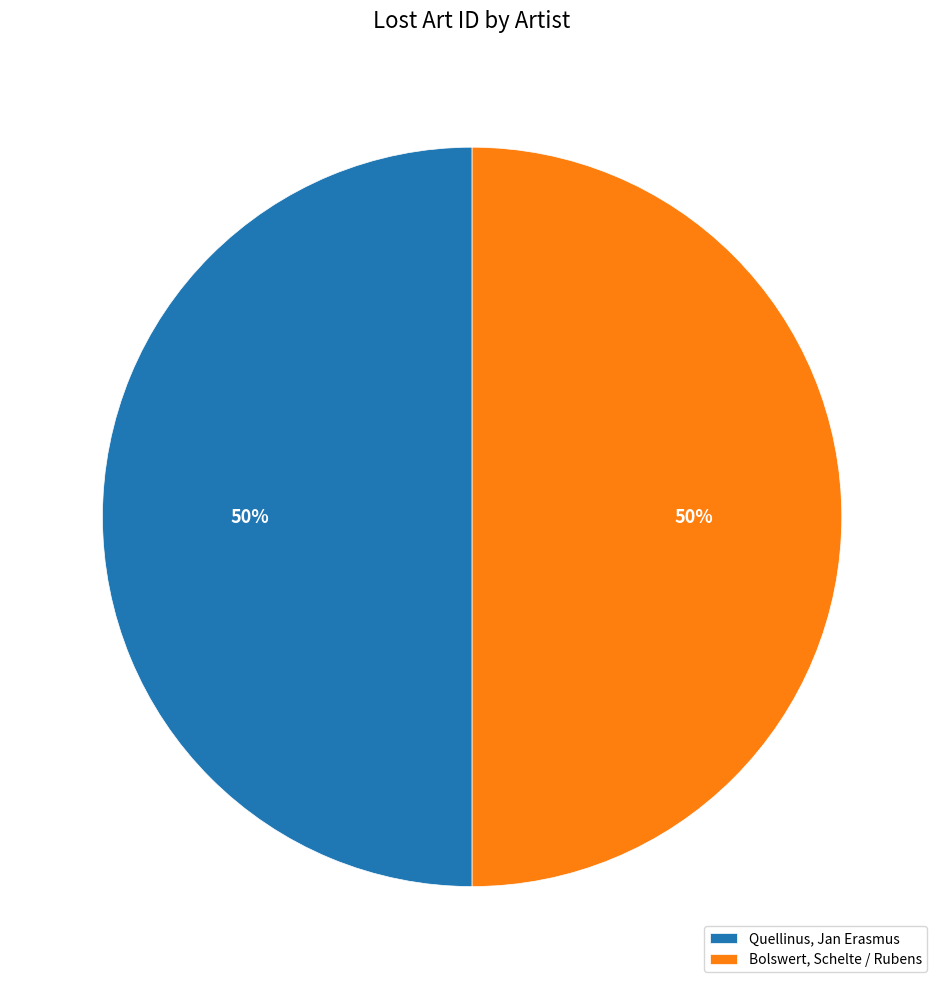

Combined, do Quellinus, Jan Erasmus and Bolswert, Schelte / Rubens account for over 50%?

Yes